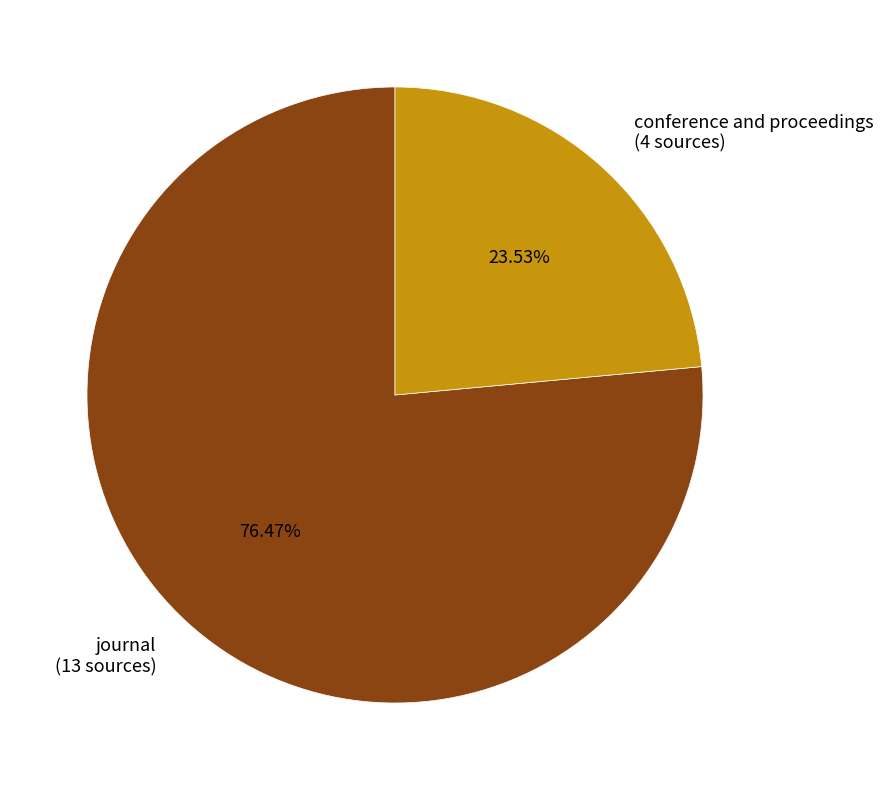

What percentage is the conference and proceedings slice, to the nearest percent?

24%